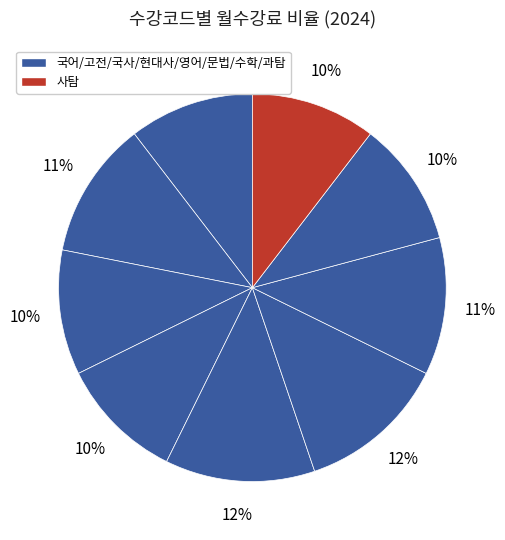

How many segments does this pie chart have?

9